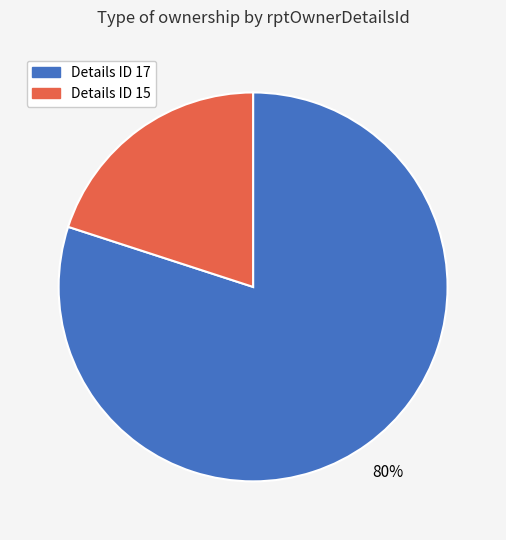

Does any single category account for the majority?

Yes